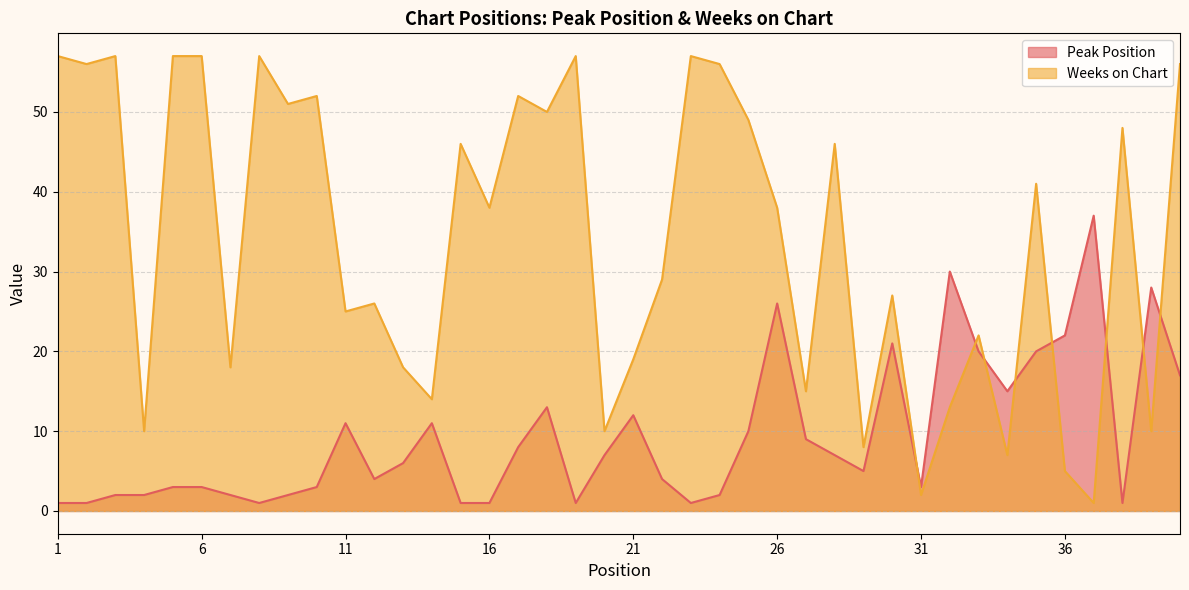

After their last crossing, which series has the higher values: Peak Position or Weeks on Chart?

Weeks on Chart